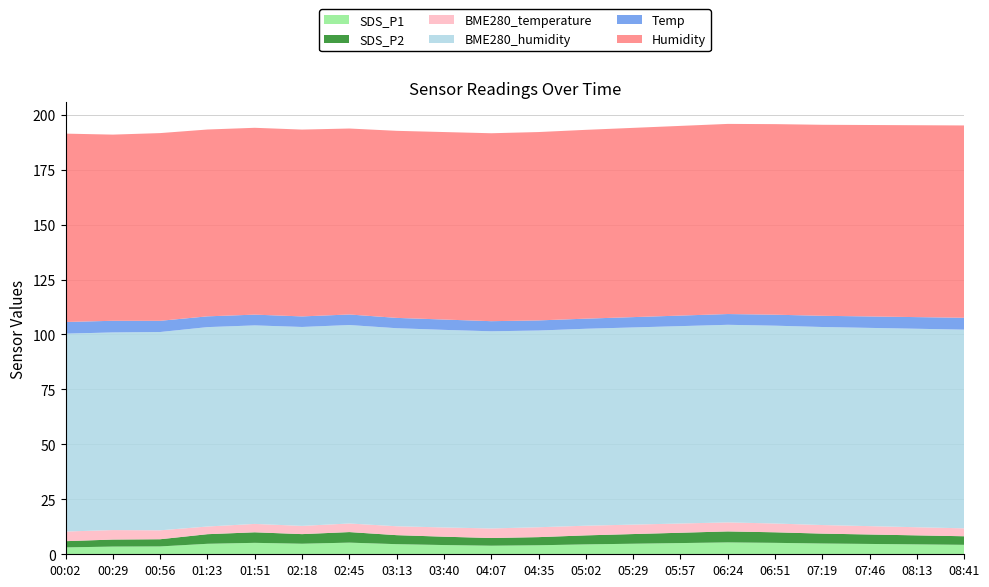

Reading left to right, what are all the values shown in this chart?

SDS_P1: 00:02=3.1	00:29=3.5	00:56=3.6	01:23=4.8	01:51=5.2	02:18=4.8	02:45=5.3	03:13=4.6	03:40=4.2	04:07=3.9	04:35=4.1	05:02=4.5	05:29=4.8	05:57=5.1	06:24=5.4	06:51=5.2	07:19=4.9	07:46=4.7	08:13=4.5	08:41=4.3
SDS_P2: 00:02=2.8	00:29=3.2	00:56=3.3	01:23=4.4	01:51=4.8	02:18=4.4	02:45=4.8	03:13=4.1	03:40=3.8	04:07=3.5	04:35=3.7	05:02=4.1	05:29=4.4	05:57=4.7	06:24=5.0	06:51=4.8	07:19=4.5	07:46=4.3	08:13=4.1	08:41=3.9
BME280_temperature: 00:02=4.4	00:29=4.3	00:56=4.1	01:23=3.5	01:51=3.8	02:18=3.8	02:45=3.9	03:13=4.0	03:40=4.2	04:07=4.3	04:35=4.5	05:02=4.4	05:29=4.3	05:57=4.2	06:24=4.1	06:51=4.0	07:19=3.9	07:46=3.8	08:13=3.7	08:41=3.6
BME280_humidity: 00:02=90.0	00:29=89.9	00:56=90.2	01:23=90.7	01:51=90.3	02:18=90.5	02:45=90.3	03:13=90.1	03:40=89.9	04:07=89.7	04:35=89.5	05:02=89.6	05:29=89.7	05:57=89.8	06:24=89.9	06:51=90.0	07:19=90.1	07:46=90.2	08:13=90.3	08:41=90.4
Temp: 00:02=5.3	00:29=5.3	00:56=5.1	01:23=4.9	01:51=4.9	02:18=4.8	02:45=4.8	03:13=4.7	03:40=4.7	04:07=4.6	04:35=4.6	05:02=4.6	05:29=4.7	05:57=4.8	06:24=4.9	06:51=5.0	07:19=5.1	07:46=5.2	08:13=5.3	08:41=5.4
Humidity: 00:02=85.7	00:29=84.7	00:56=85.4	01:23=85.0	01:51=85.0	02:18=85.0	02:45=84.6	03:13=85.1	03:40=85.3	04:07=85.5	04:35=85.7	05:02=85.9	05:29=86.1	05:57=86.3	06:24=86.5	06:51=86.7	07:19=86.9	07:46=87.1	08:13=87.3	08:41=87.5